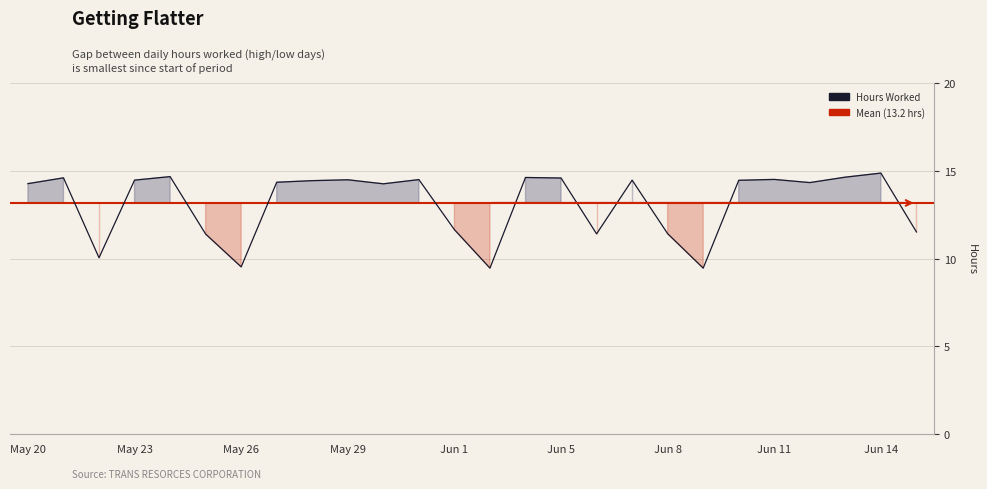

What is the difference between the maximum and minimum values?

5.4